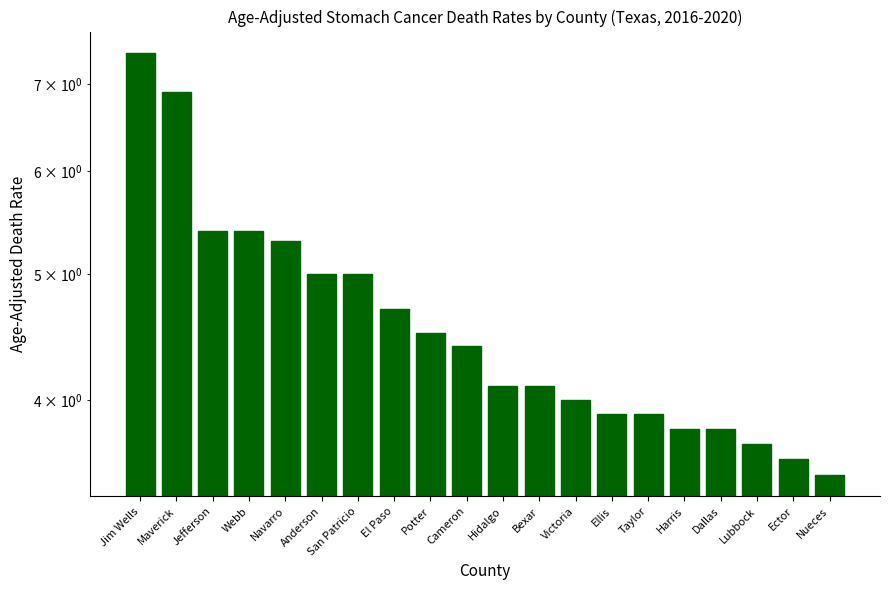

What is the difference between the maximum and minimum values?

3.9